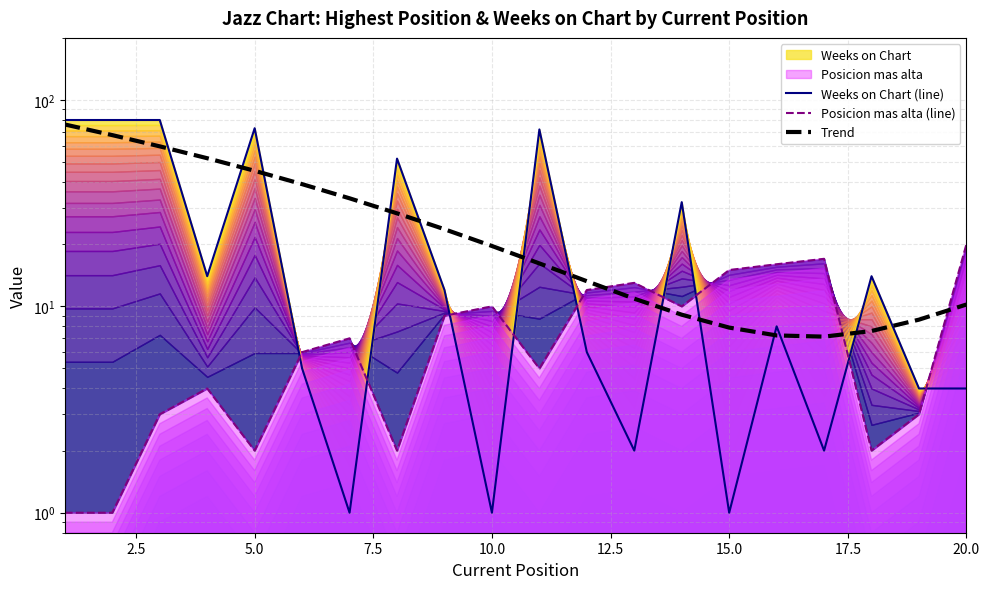

What is the smallest value displayed?

1.0